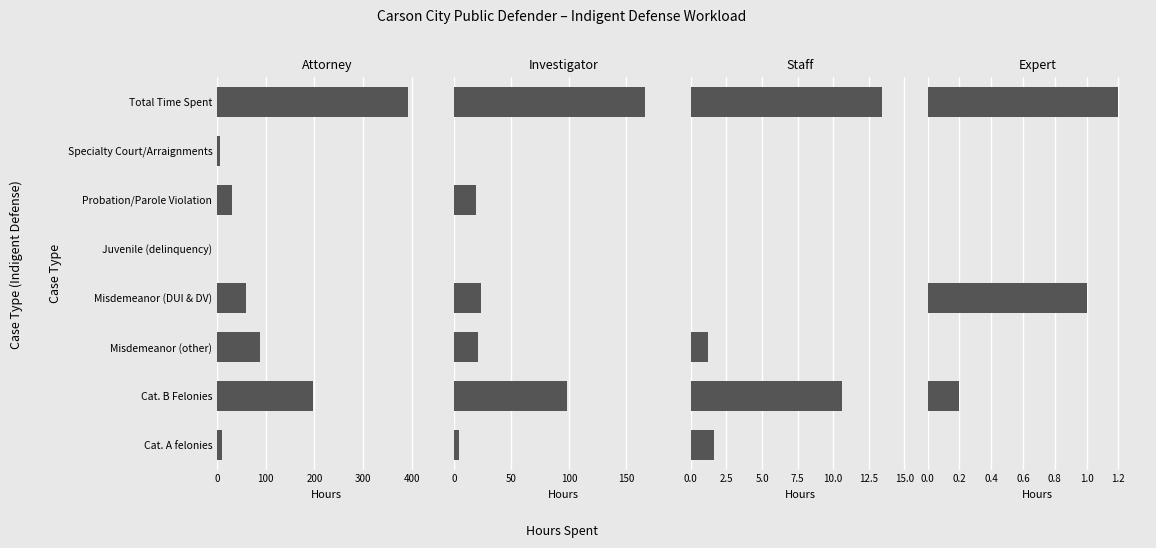

What is the difference between the Attorney values at Juvenile (delinquency) and Misdemeanor (DUI & DV)?

60.2